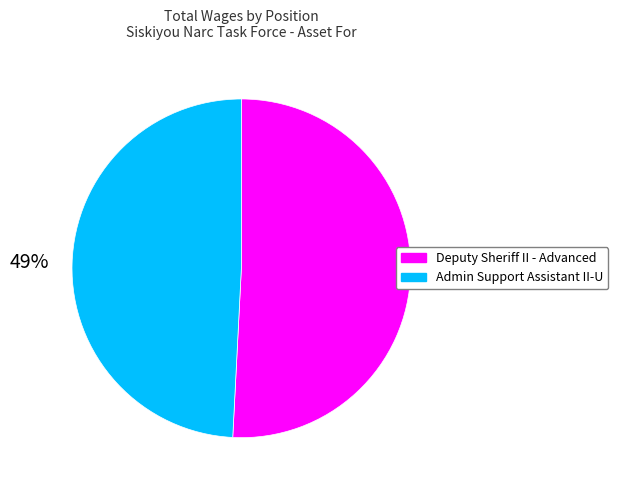

What is the ratio of the value at Deputy Sheriff II - Advanced to the value at Admin Support Assistant II-U?

1.0